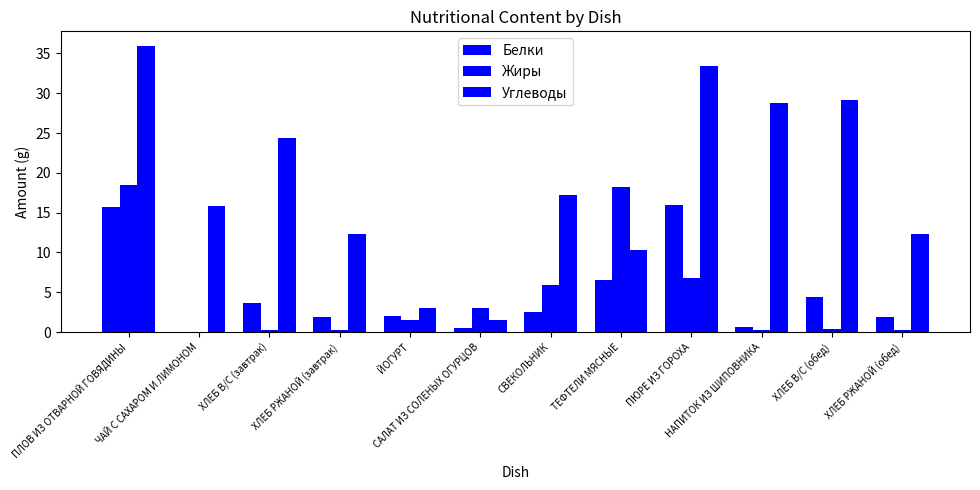

How many values in the Жиры series exceed 1?

6